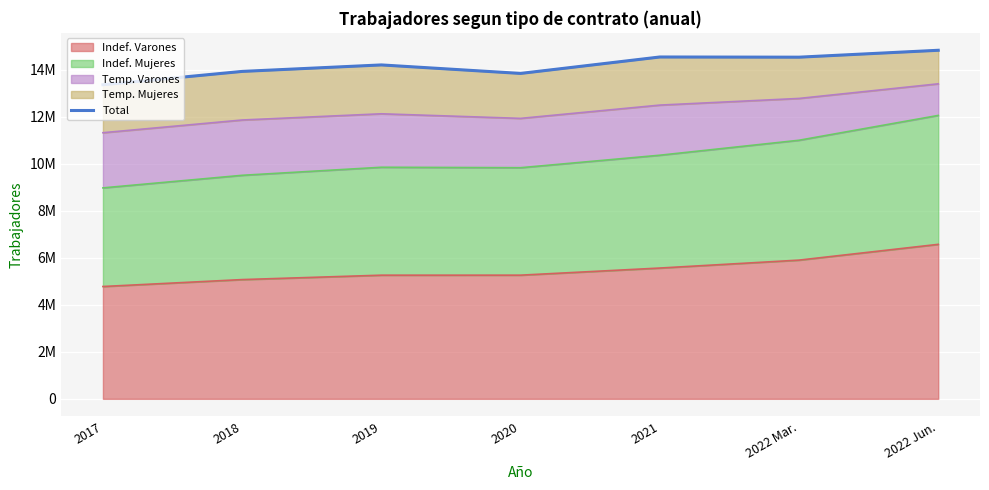

At which category does the data reach its first local valley?

2020